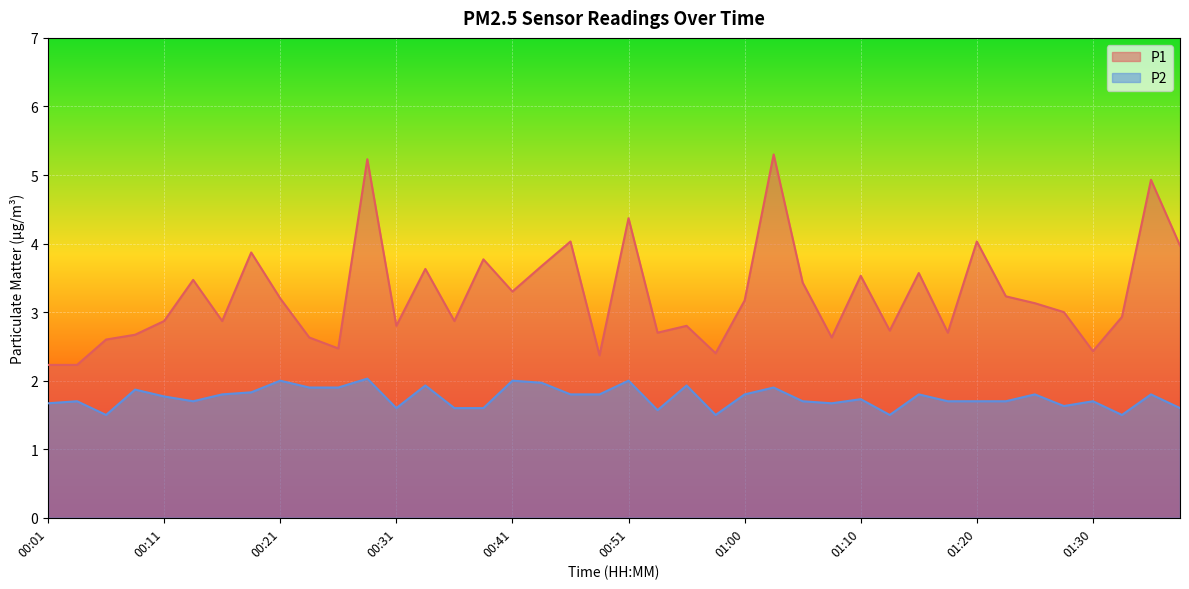

At 00:04, list the series in order from smallest to largest.

P2, P1